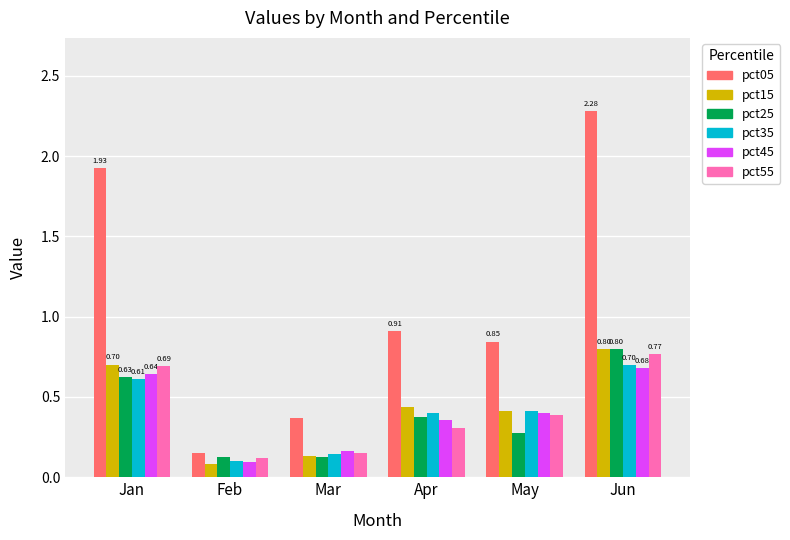

At how many categories does at least one series exceed 0?

6